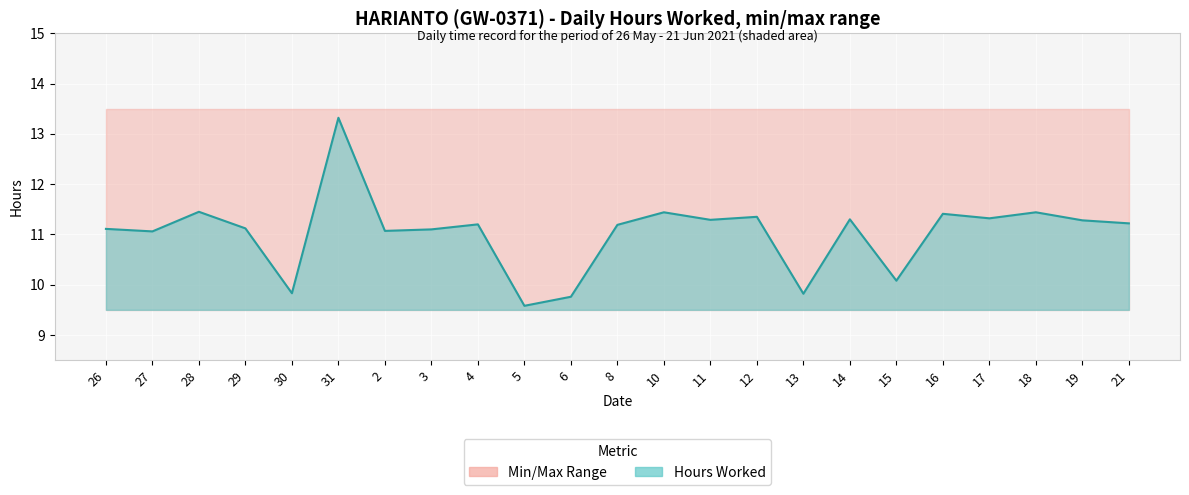

Does the chart display data point markers on the line(s)?

No